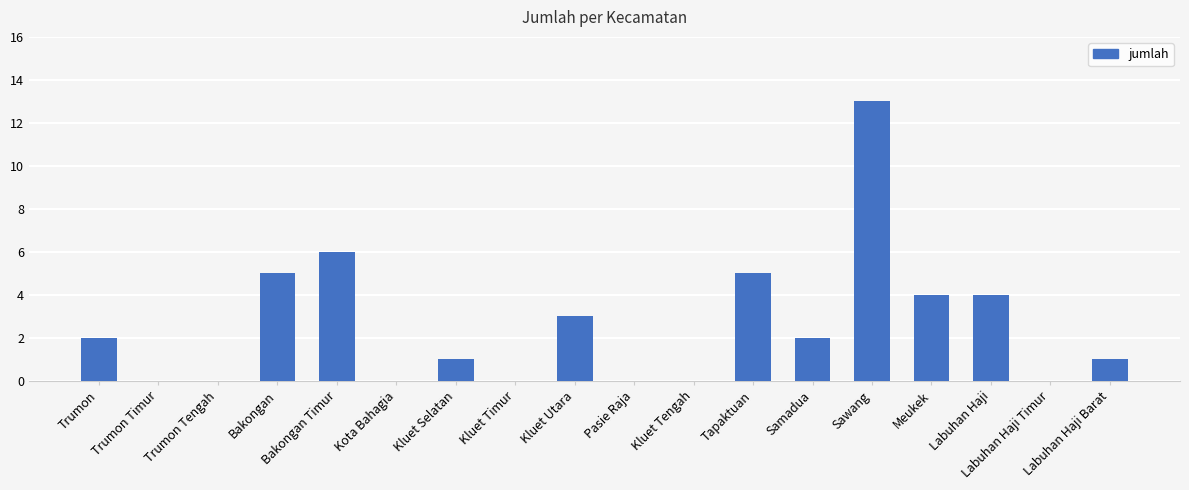

Reading right to left, extract all data points from this chart.

1	0	4	4	13	2	5	0	0	3	0	1	0	6	5	0	0	2